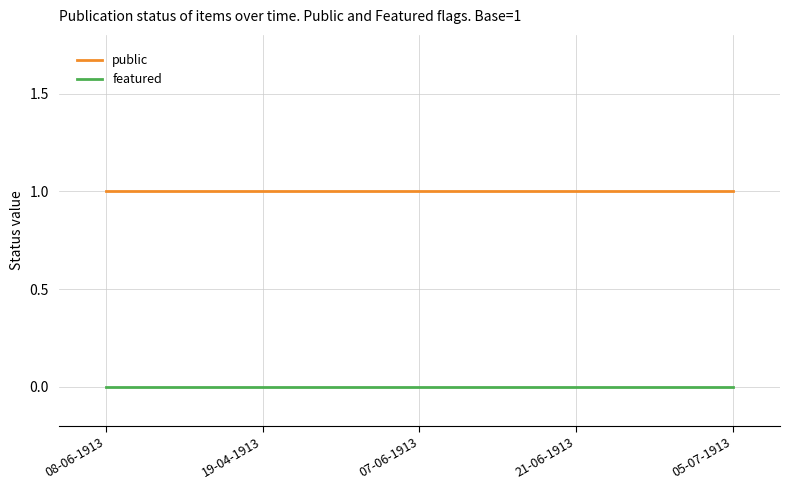

True or false: featured and public intersect in this chart.

False